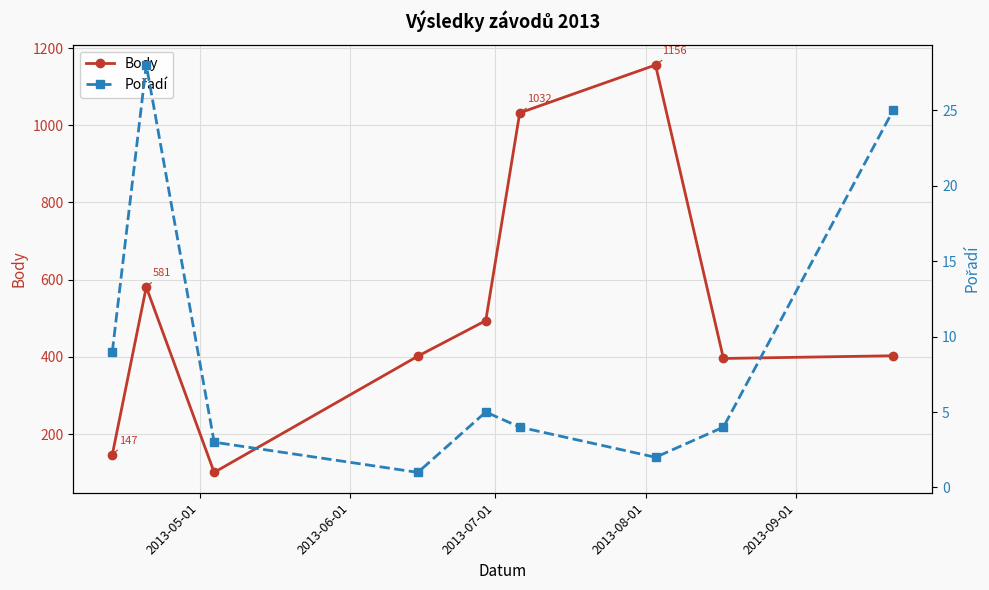

In Body, how many points are higher than both neighbors (excluding endpoints)?

2